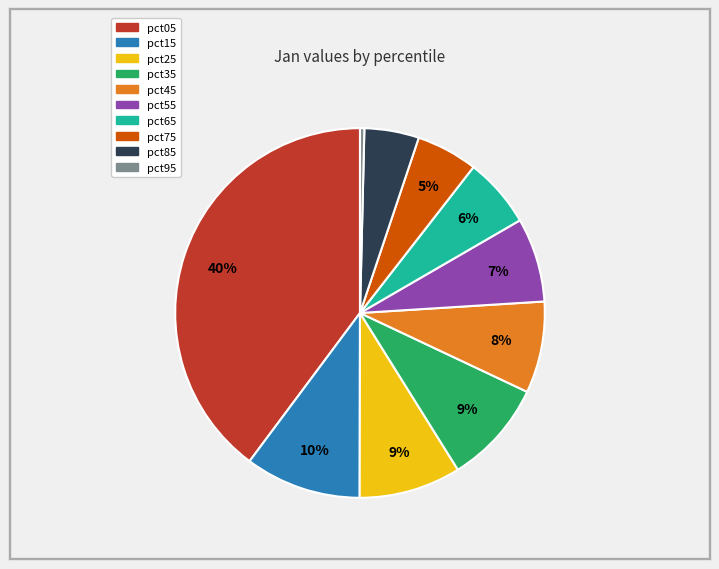

Do pct05 and pct35 together represent more than half of the pie?

No